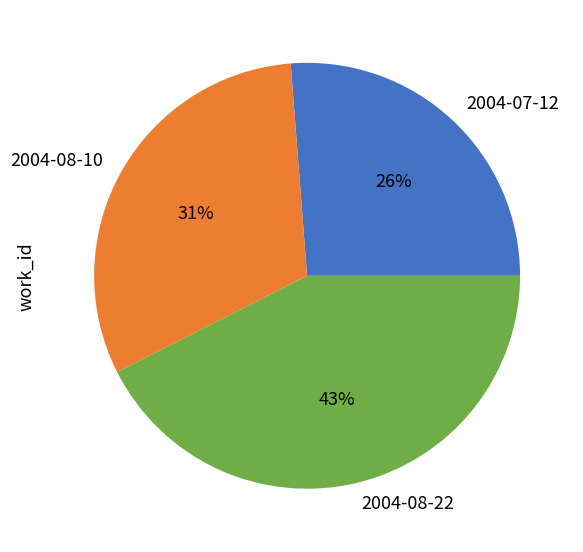

To the nearest percent, what is the average slice percentage?

33%